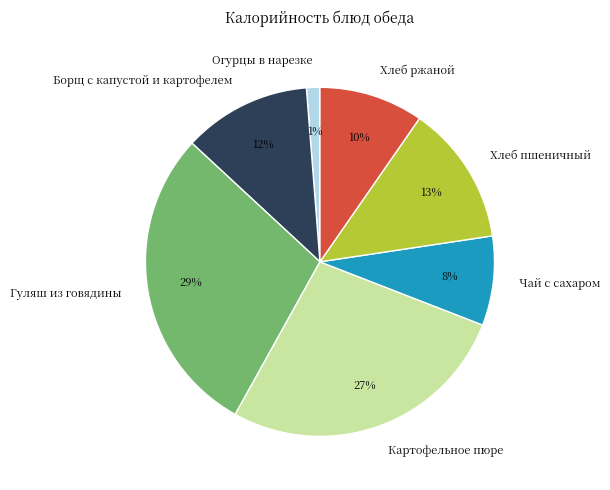

The Борщ с капустой и картофелем slice represents 1% of the pie. True or false?

False